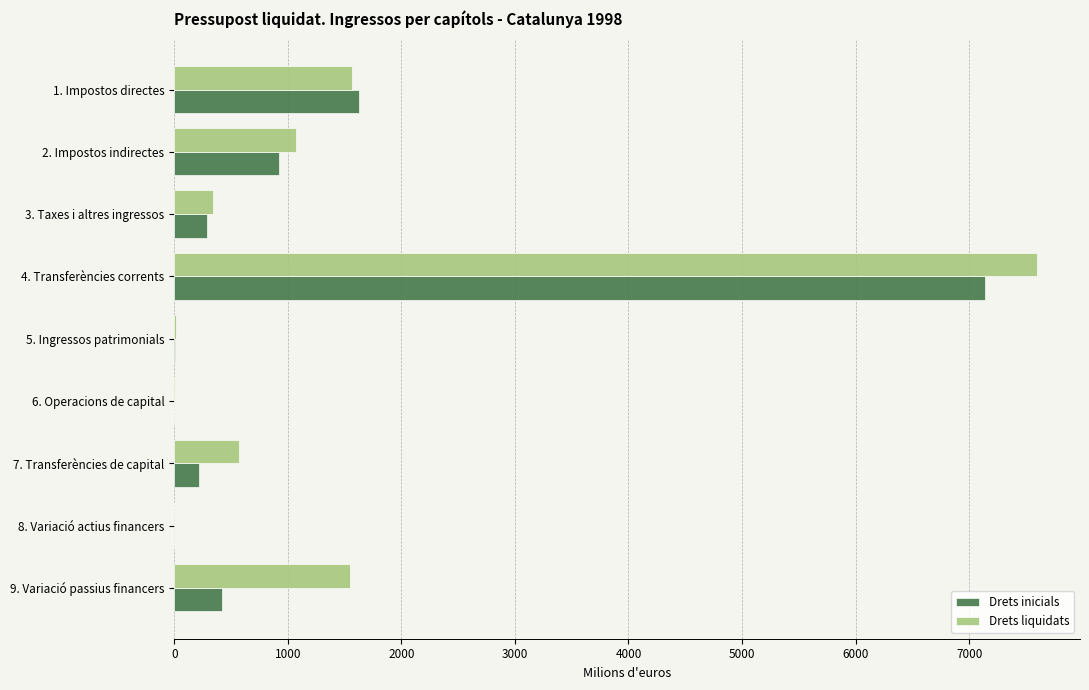

What is the sum of the Drets liquidats values at 9. Variació passius financers and 1. Impostos directes?

3113.1